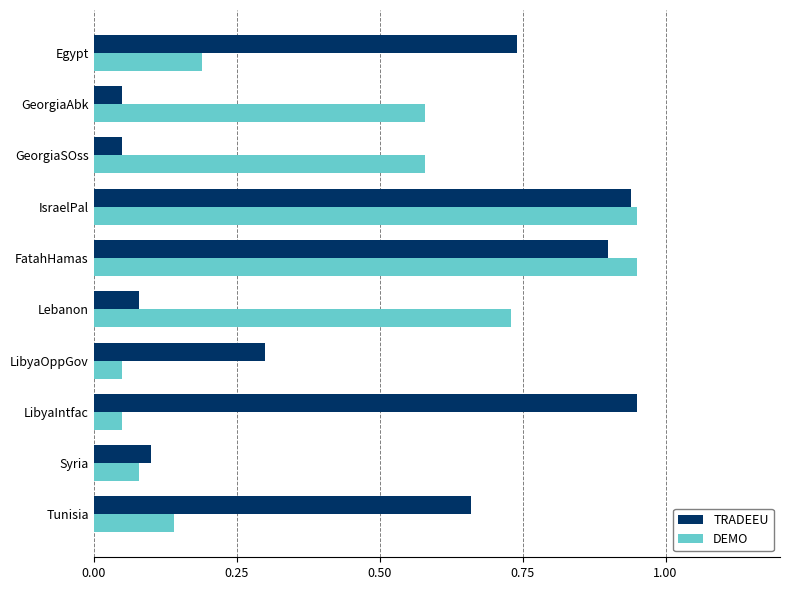

What is the average value of the DEMO series?

0.4